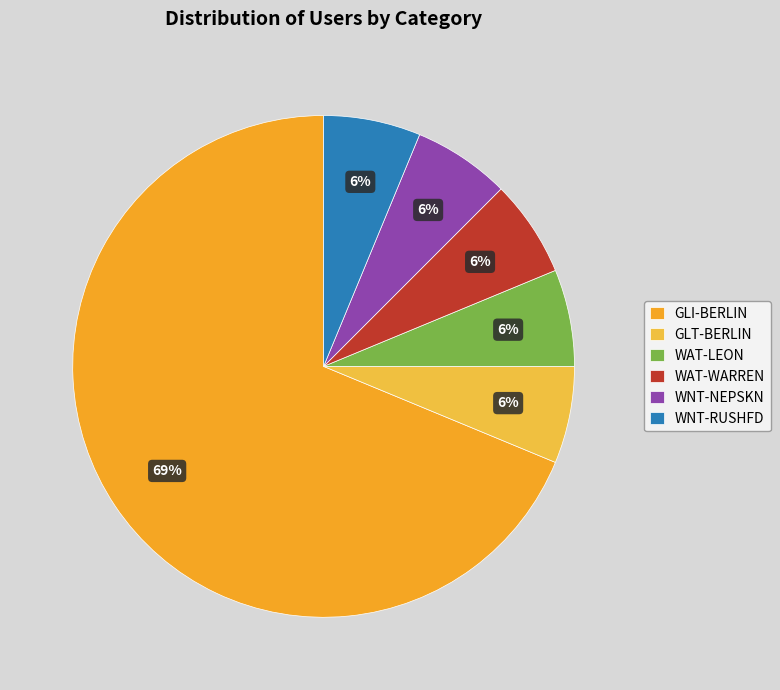

To the nearest percent, what portion does WAT-WARREN represent?

6%